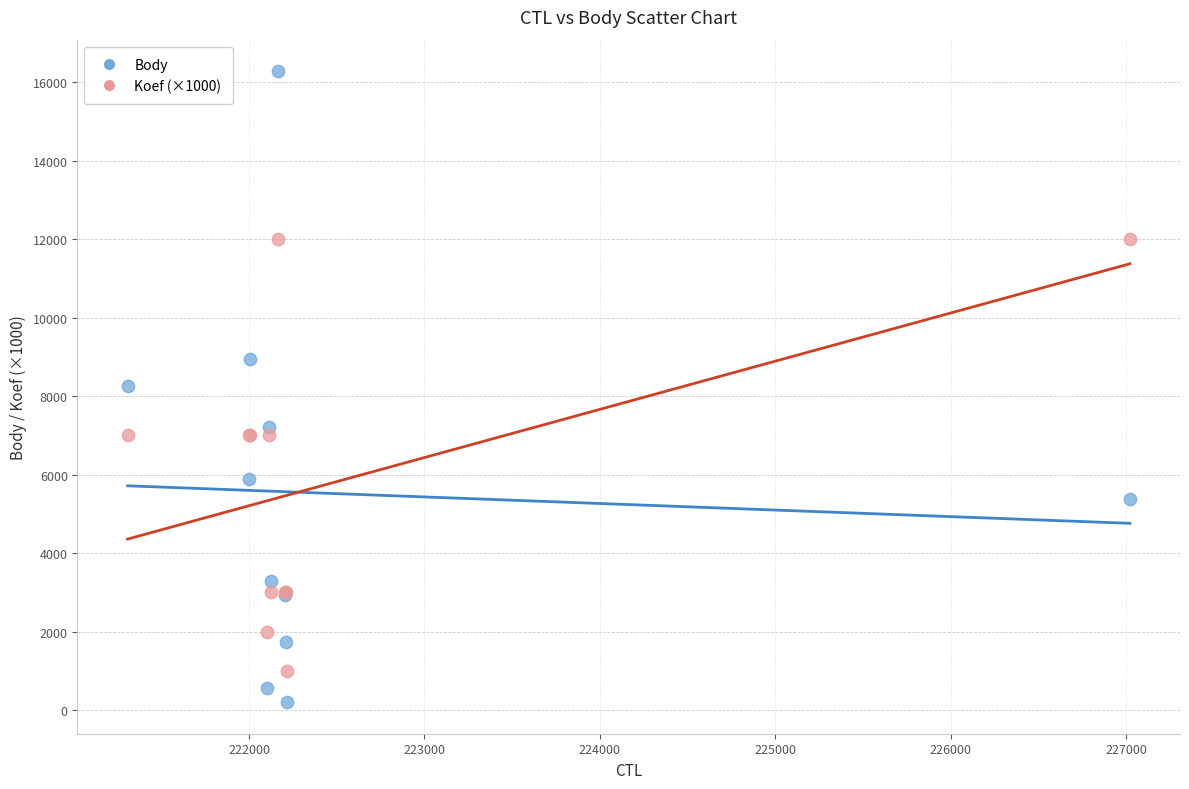

Which series reaches the maximum Y coordinate?

Body